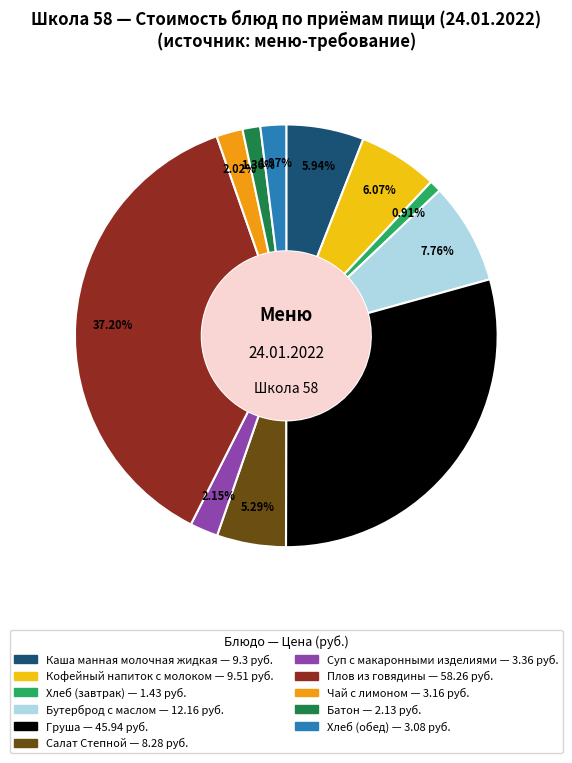

Which has a higher value, Кофейный напиток с молоком or Хлеб (завтрак)?

Кофейный напиток с молоком